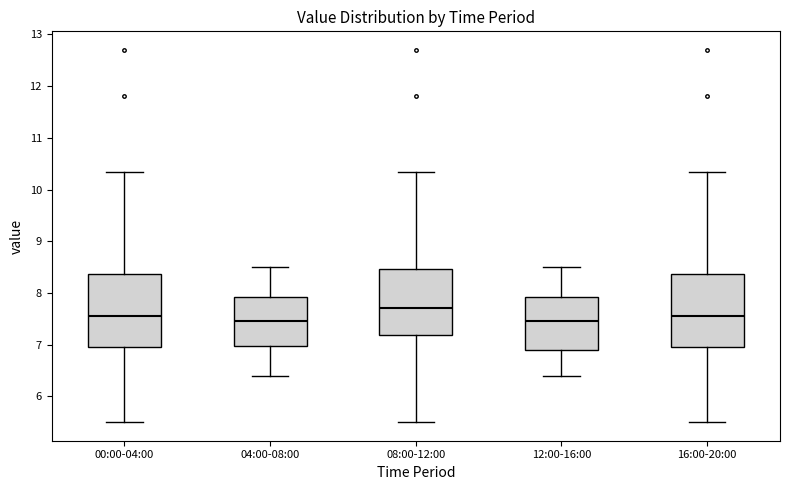

Where does the lower whisker of the box for 12:00-16:00 end on the y-axis? The values are not printed on the chart, so give them approximately, as read against the axis.

6.4